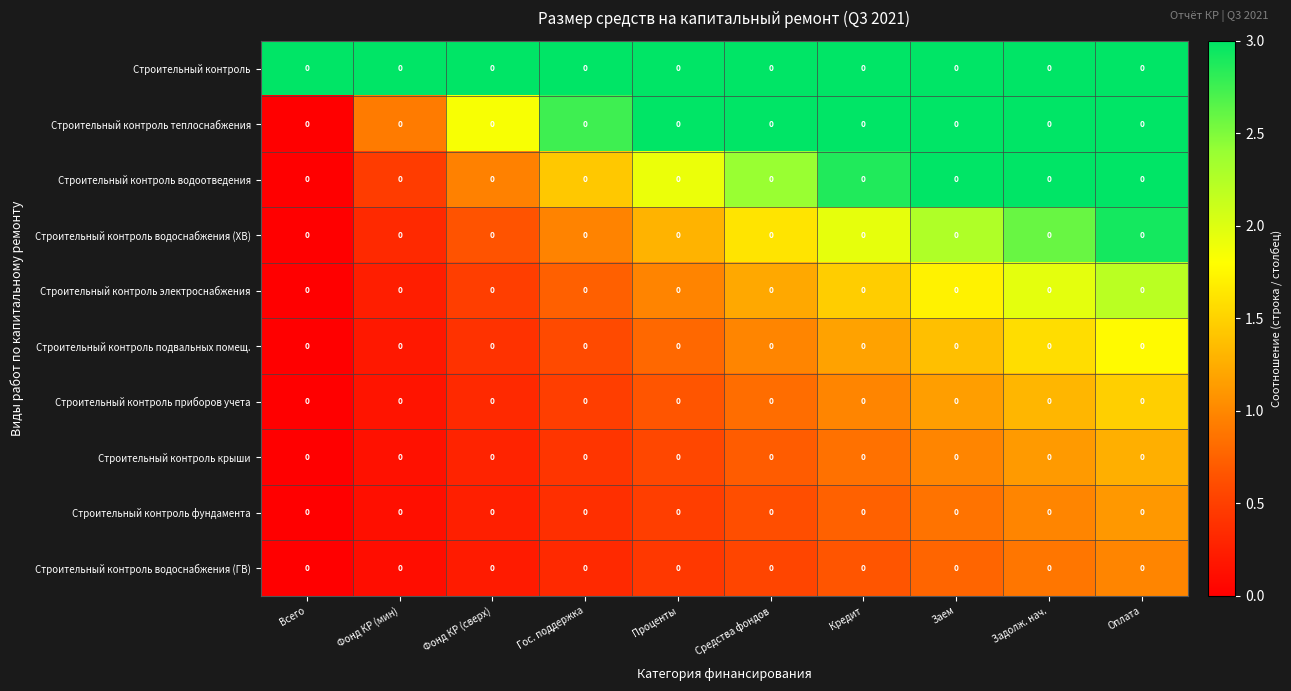

What is the sum of the Строительный контроль подвальных помещ. values at Гос. поддержка and Проценты?

1.4